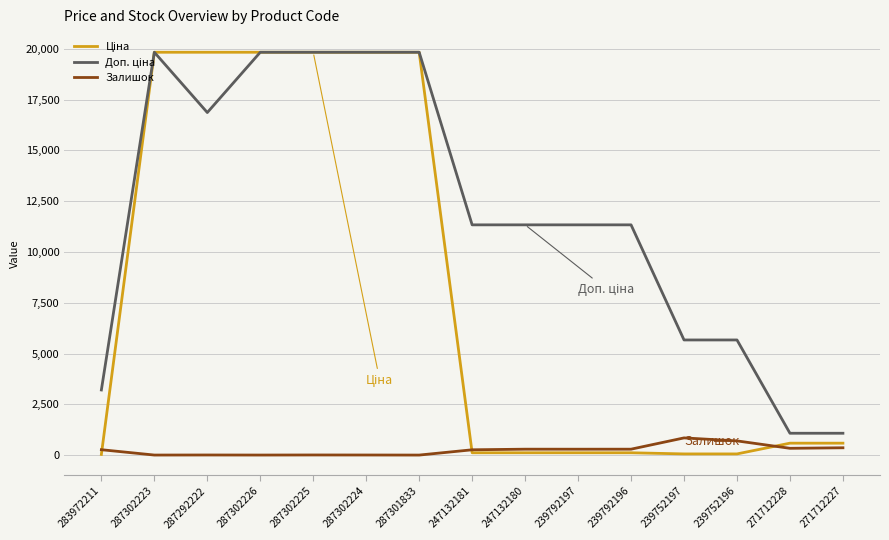

The Залишок series shows 3.0 at 287302224. True or false?

True